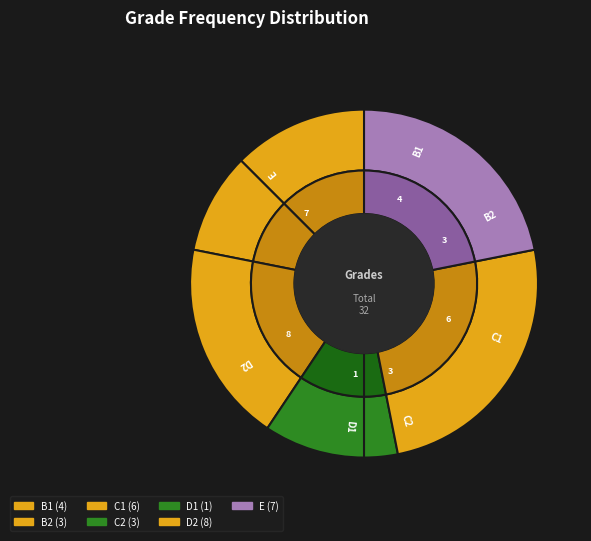

What is the change in value from B1 to C2?

-1